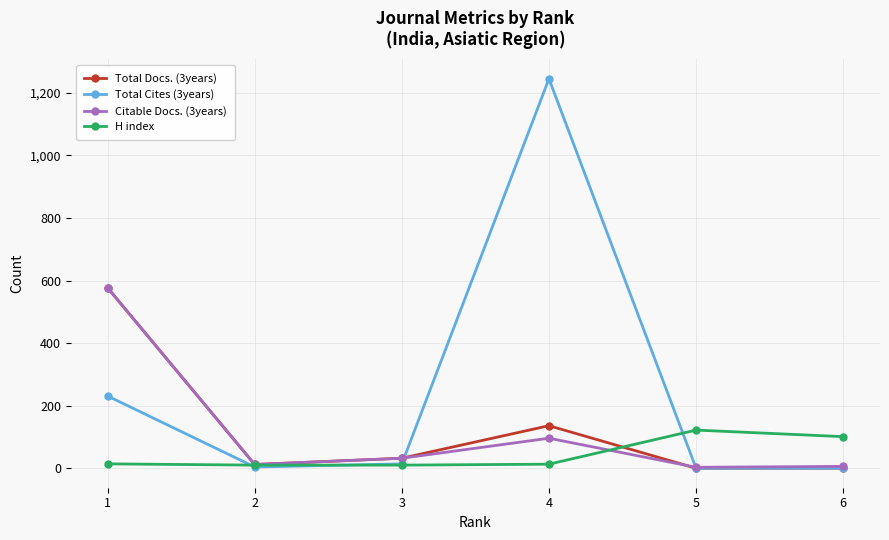

What are all the series names shown in the legend?

Total Docs. (3years), Total Cites (3years), Citable Docs. (3years), H index